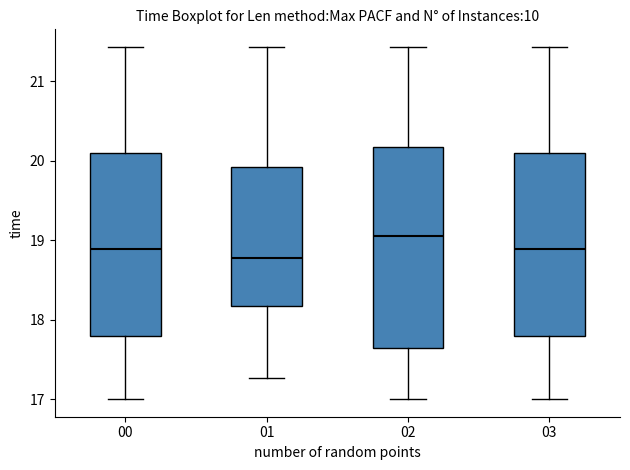

Reading left to right, read every box against the y-axis: the position of its median line, the range the box covers, and the ends of its whiskers. The values are not printed on the chart, so give them approximately, as read against the axis.

00: median 18.9, box 17.8 to 20.1, whiskers 17.0 to 21.4
01: median 18.8, box 18.2 to 19.9, whiskers 17.3 to 21.4
02: median 19.1, box 17.6 to 20.2, whiskers 17.0 to 21.4
03: median 18.9, box 17.8 to 20.1, whiskers 17.0 to 21.4